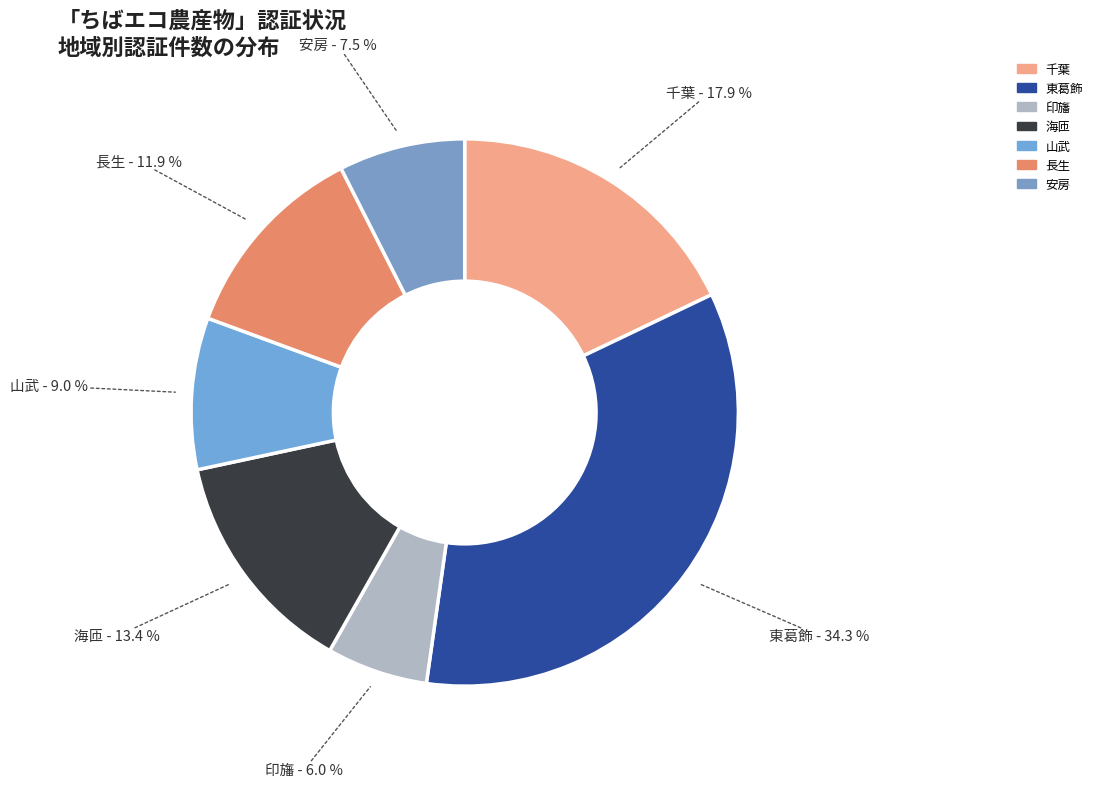

Approximately how many times larger is the value at 印旛 compared to 東葛飾?

0.2